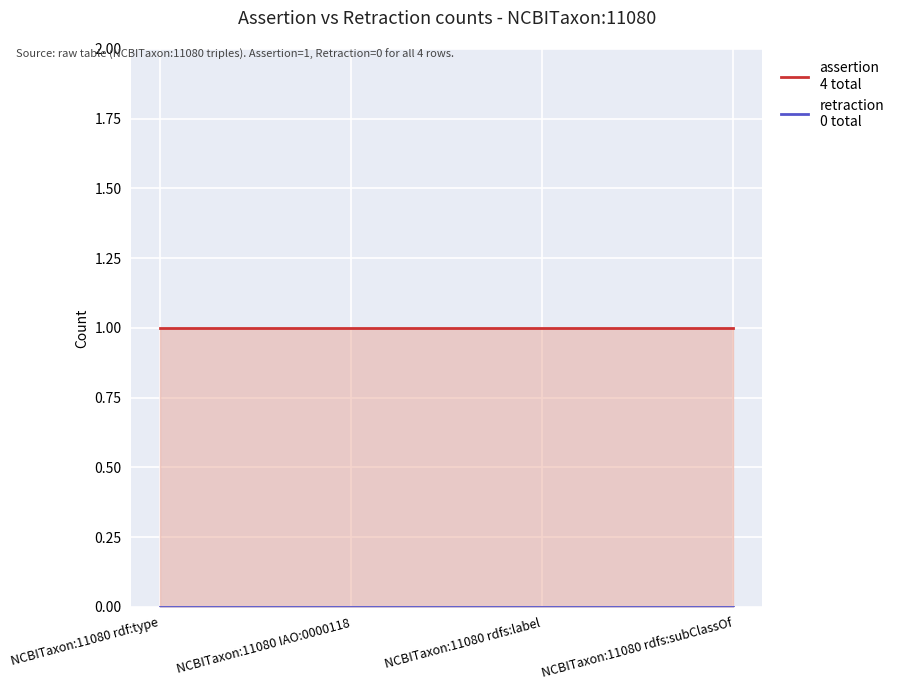

List the labels in order of retraction value, smallest first.

NCBITaxon:11080 rdf:type, NCBITaxon:11080 IAO:0000118, NCBITaxon:11080 rdfs:label, NCBITaxon:11080 rdfs:subClassOf